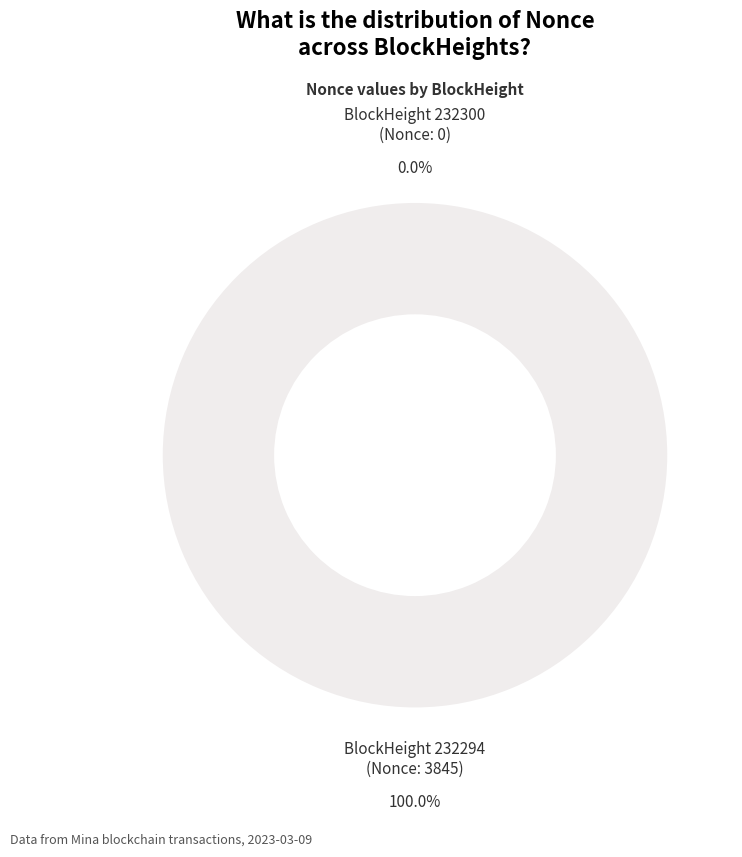

Does 232294 account for over 50% of the chart?

Yes